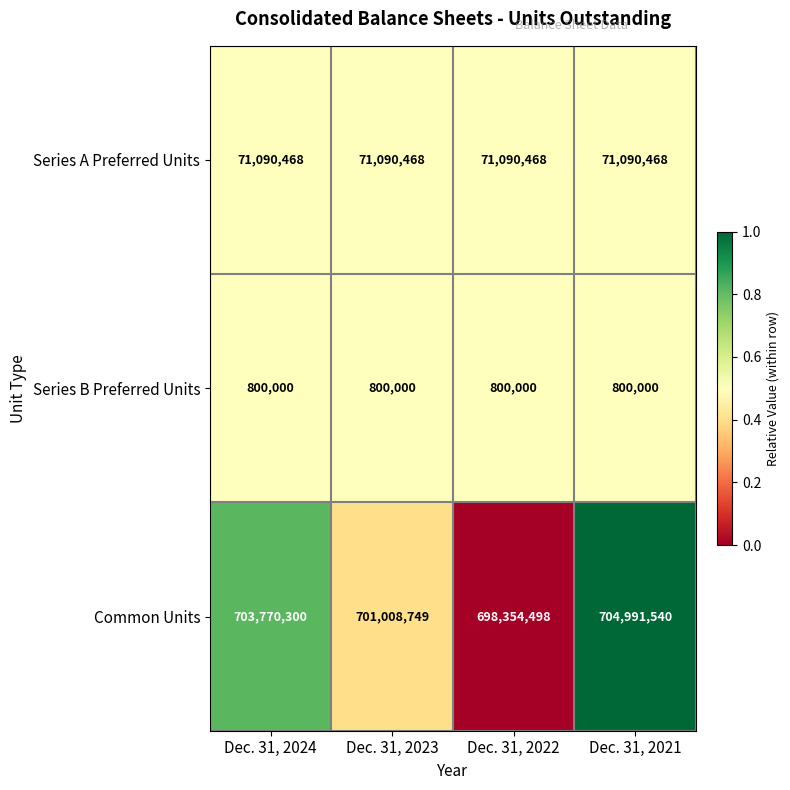

Reading left to right, extract all data points from this chart.

Series A Preferred Units: 71090468	71090468	71090468	71090468
Series B Preferred Units: 800000	800000	800000	800000
Common Units: 703770300	701008749	698354498	704991540